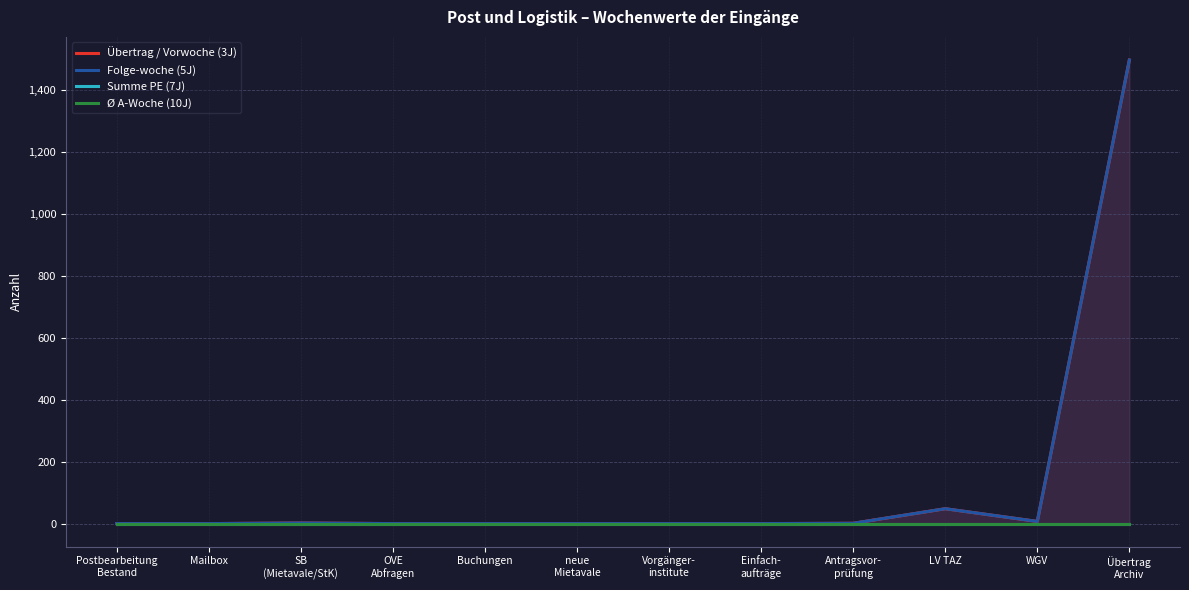

In Folge-woche (5J), how many points are lower than both neighbors (excluding endpoints)?

1